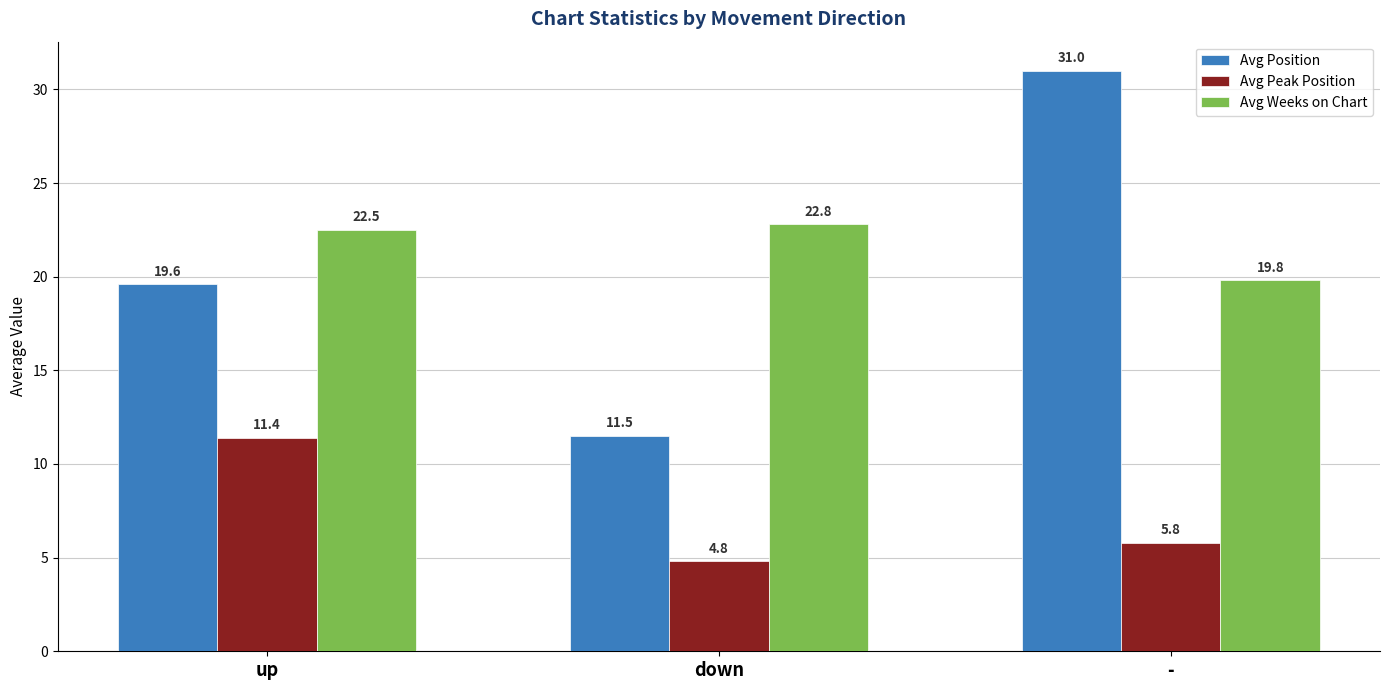

Between down and -, which series saw the biggest shift?

Avg Position